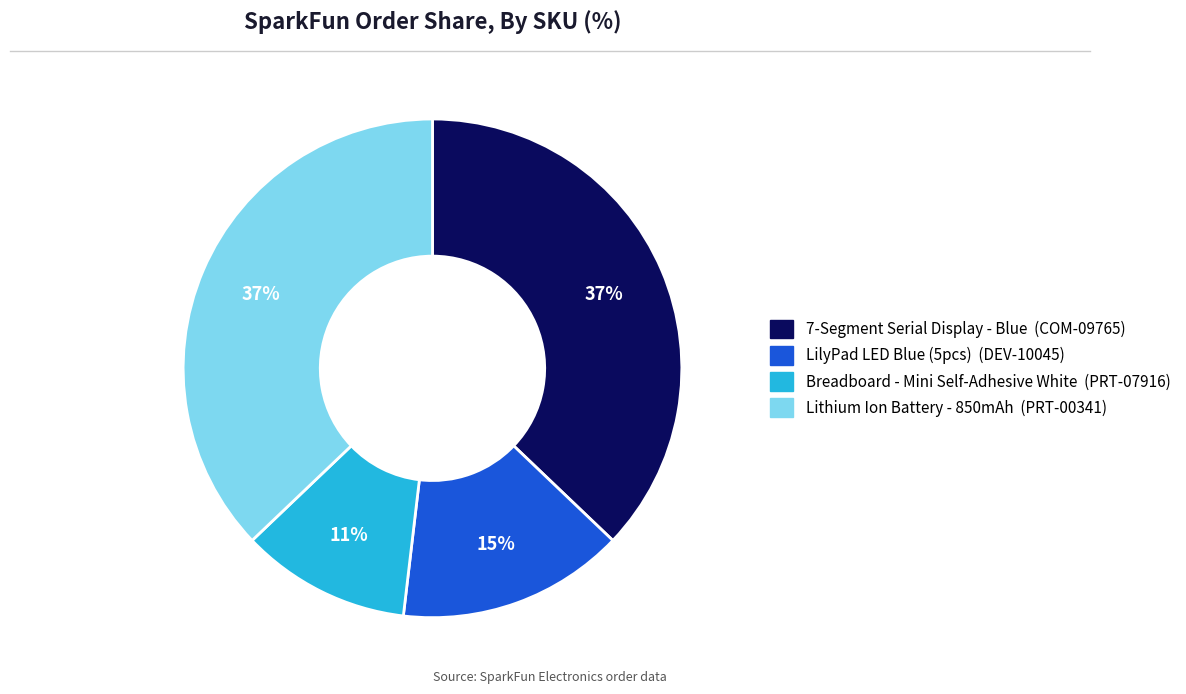

Is there any slice that represents more than half of the pie?

No